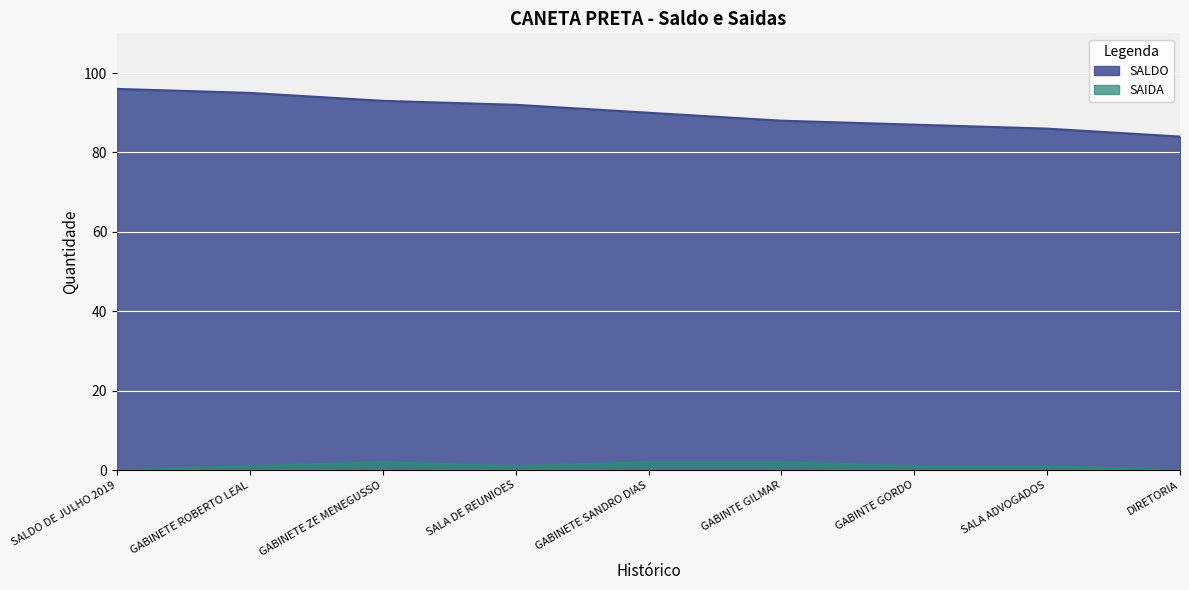

Which series has the largest total across all categories?

SALDO